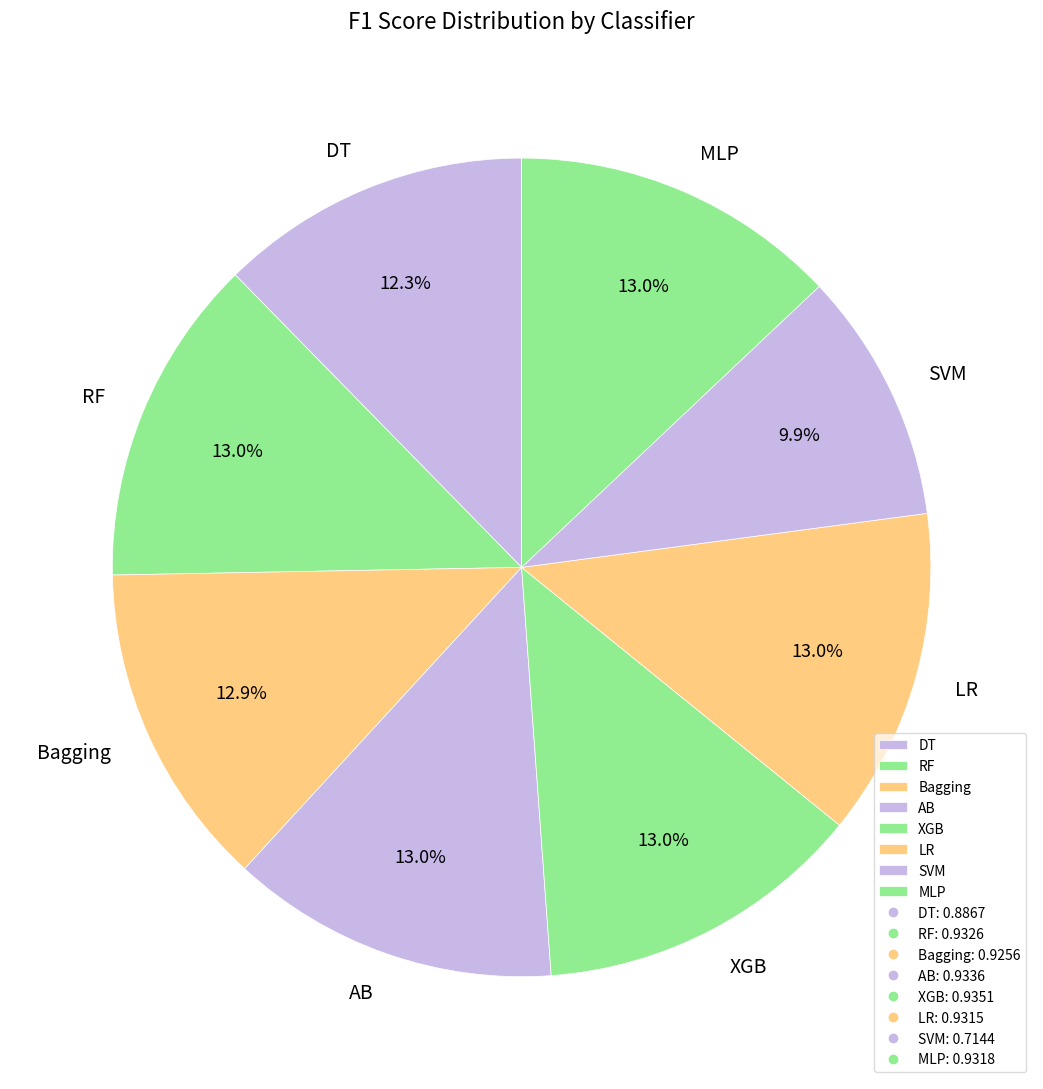

Is AB the majority of the pie?

No